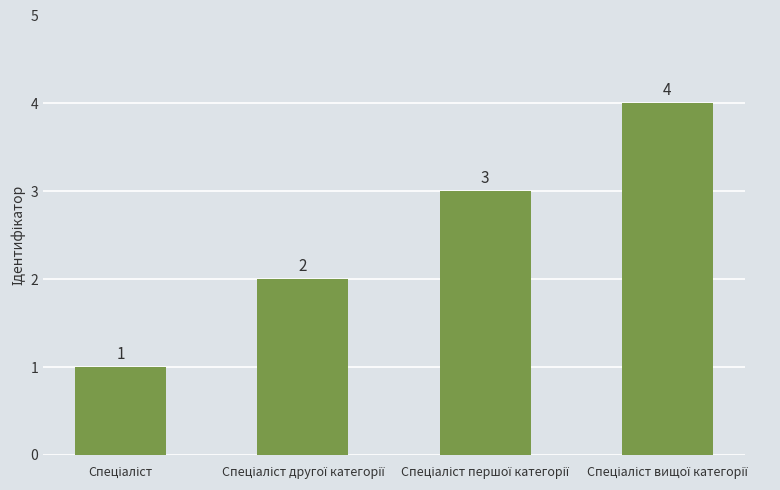

Count the values in the range 2 to 4.

3